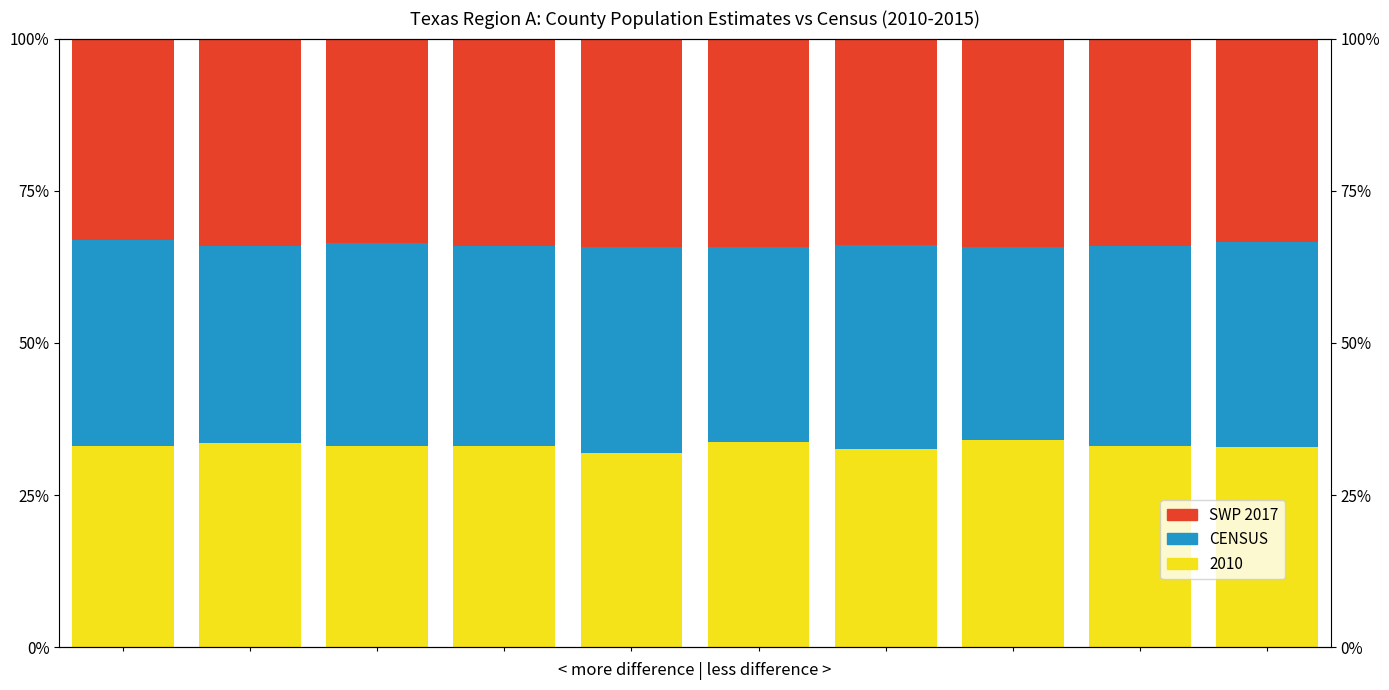

Rank the categories by CENSUS value from lowest to highest.

7, 5, 1, 3, 8, 2, 6, 9, 0, 4